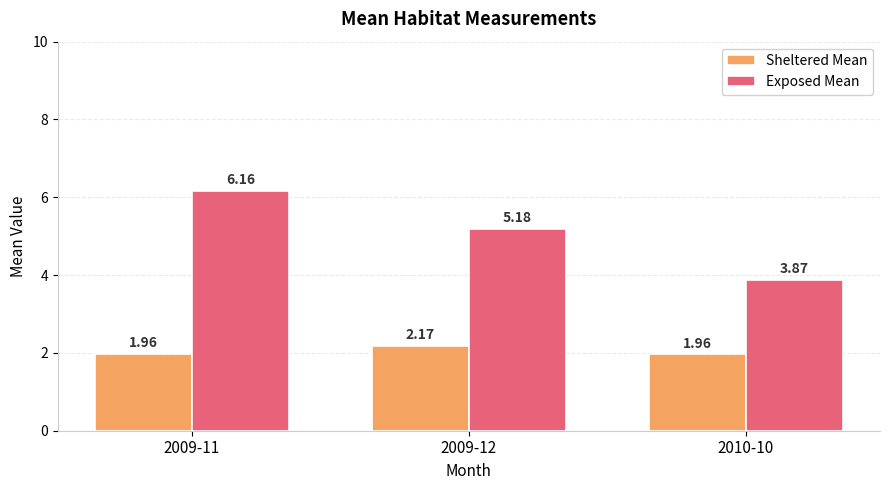

Rank the series by their maximum value, from highest to lowest.

Exposed Mean, Sheltered Mean